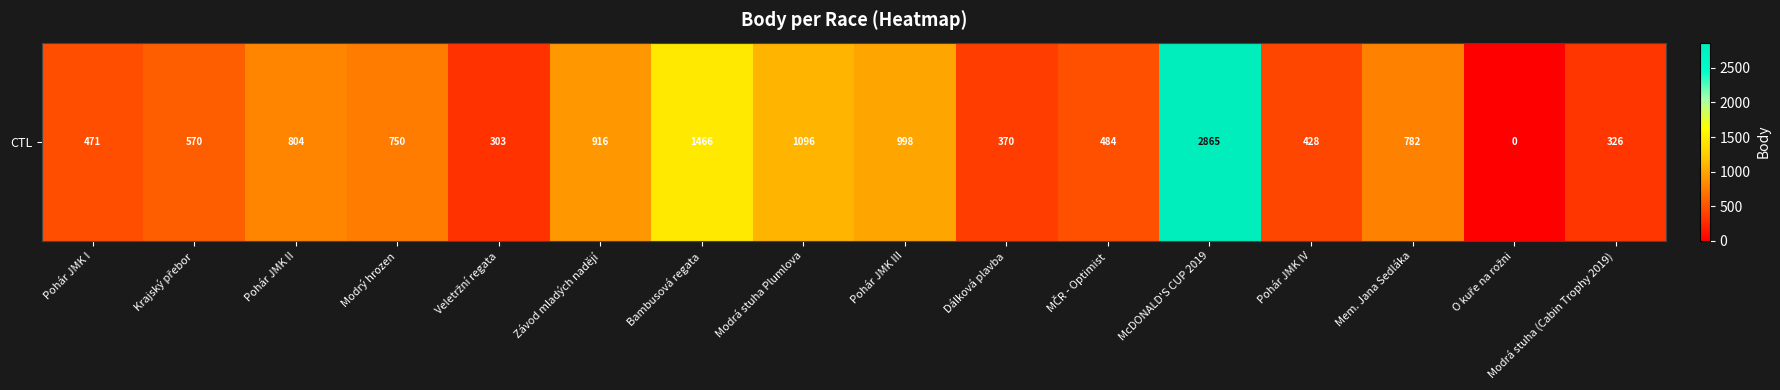

List the labels in order of value, largest first.

McDONALD'S CUP 2019, Bambusová regata, Modrá stuha Plumlova, Pohár JMK III, Závod mladých nadějí, Pohár JMK II, Mem. Jana Sedláka, Modrý hrozen, Krajský přebor, MČR - Optimist, Pohár JMK I, Pohár JMK IV, Dálková plavba, Modrá stuha (Cabin Trophy 2019), Veletržní regata, O kuře na rožni